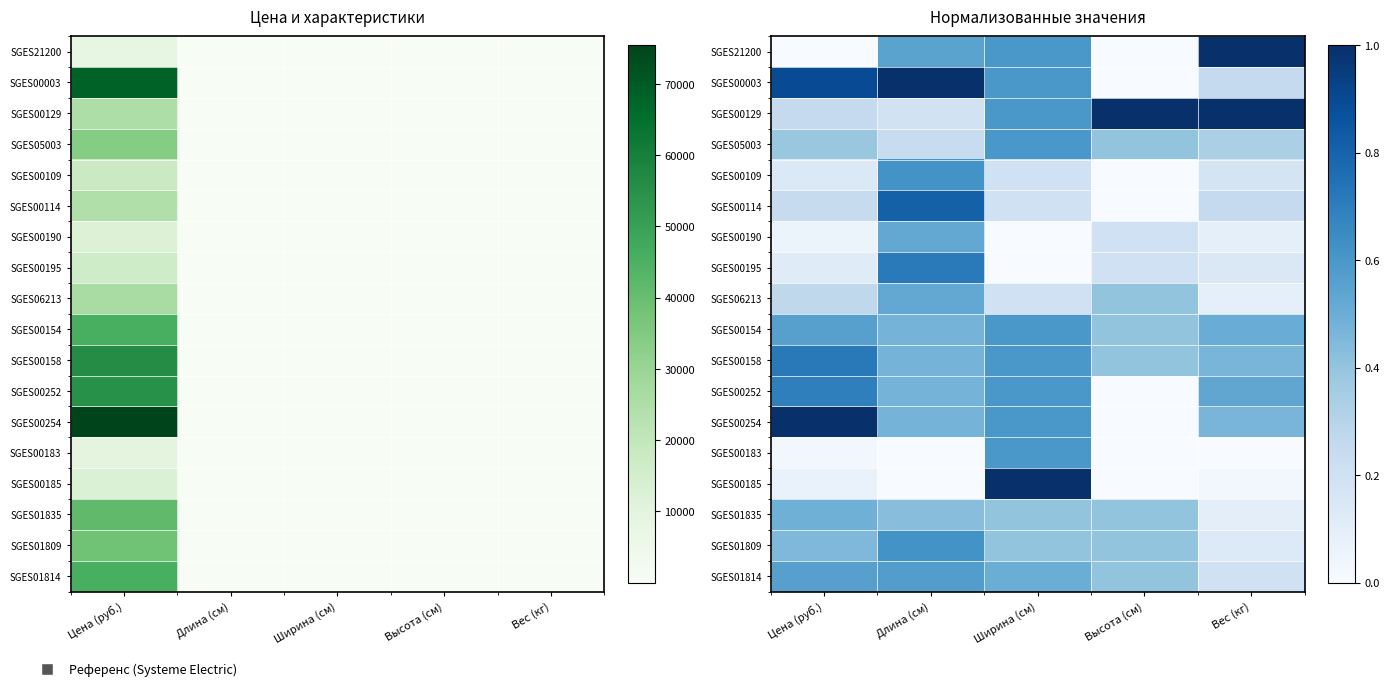

At Длина (см), list the series in order from largest to smallest.

SGES00003, SGES00114, SGES00195, SGES00109, SGES01809, SGES01814, SGES21200, SGES00190, SGES06213, SGES00154, SGES00158, SGES00252, SGES00254, SGES01835, SGES05003, SGES00129, SGES00183, SGES00185